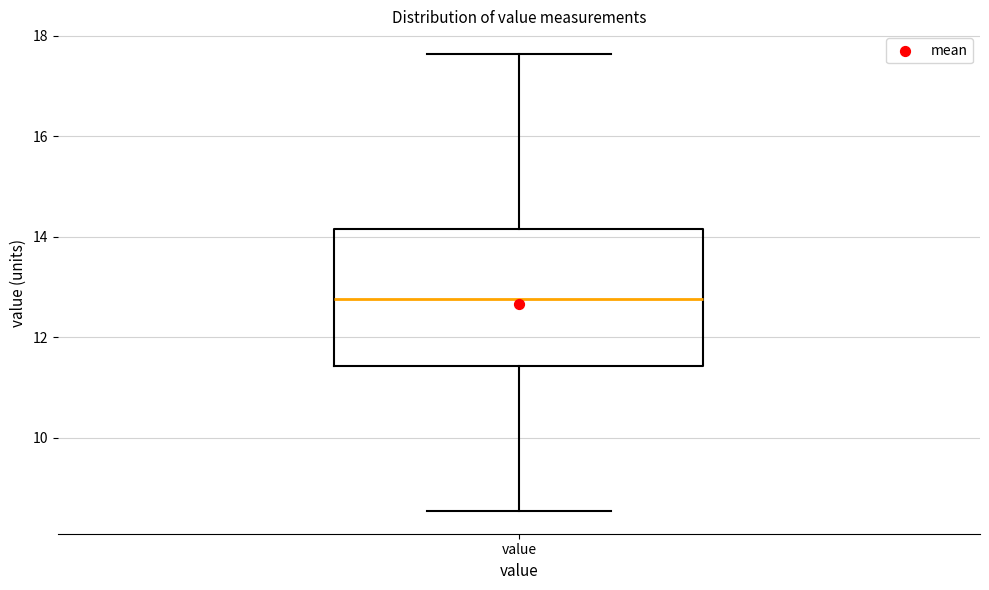

Where is the upper edge of the box for value on the y-axis? The values are not printed on the chart, so give them approximately, as read against the axis.

14.2